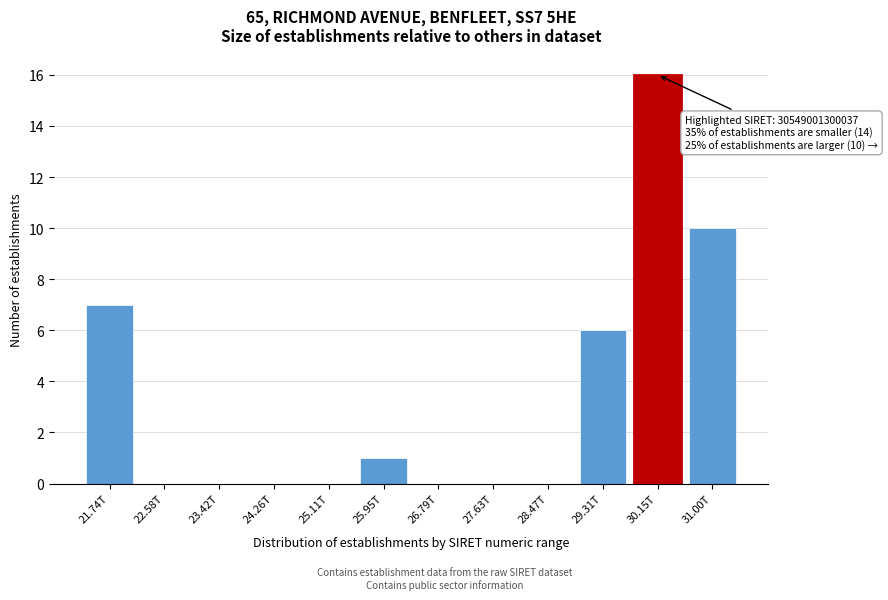

Reading right to left, what are all the values shown in this chart?

31.00T=10	30.15T=16	29.31T=6	28.47T=0	27.63T=0	26.79T=0	25.95T=1	25.11T=0	24.26T=0	23.42T=0	22.58T=0	21.74T=7